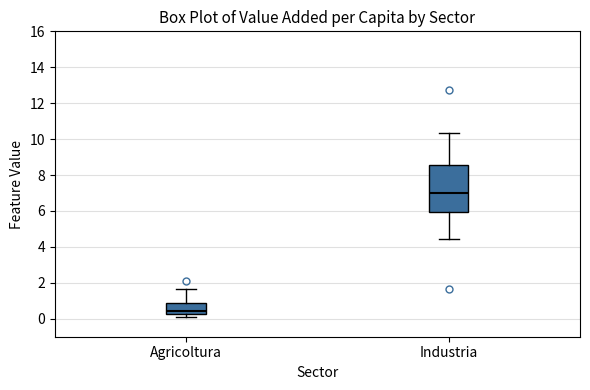

Where does the upper whisker of the box for Industria end on the y-axis? The values are not printed on the chart, so give them approximately, as read against the axis.

10.4